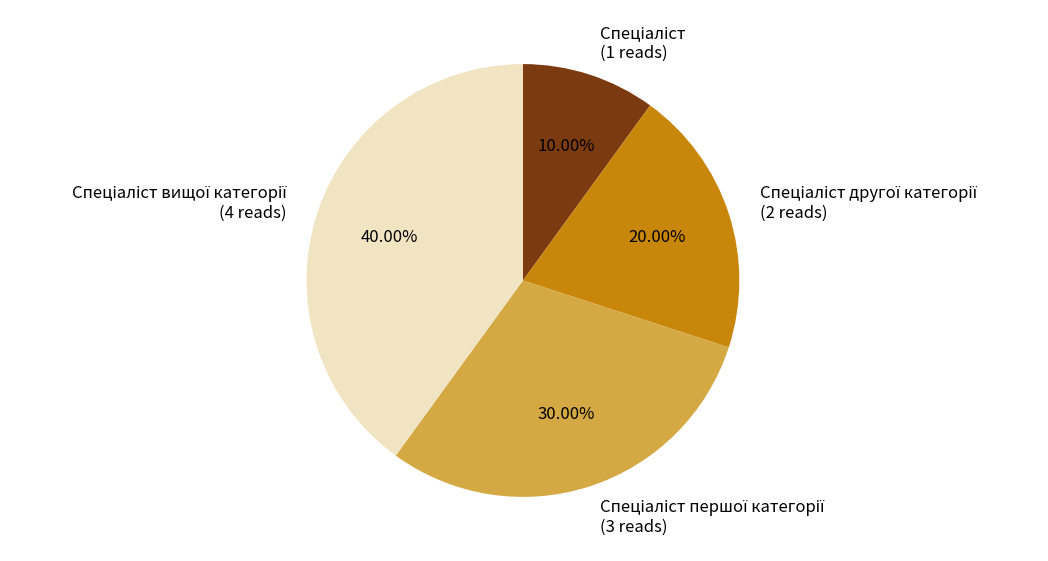

Does any single category account for the majority?

No